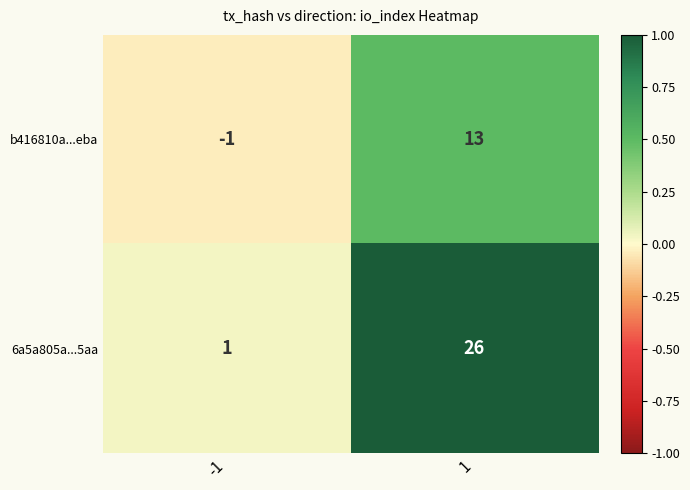

What is the total value across all series at 1?

39